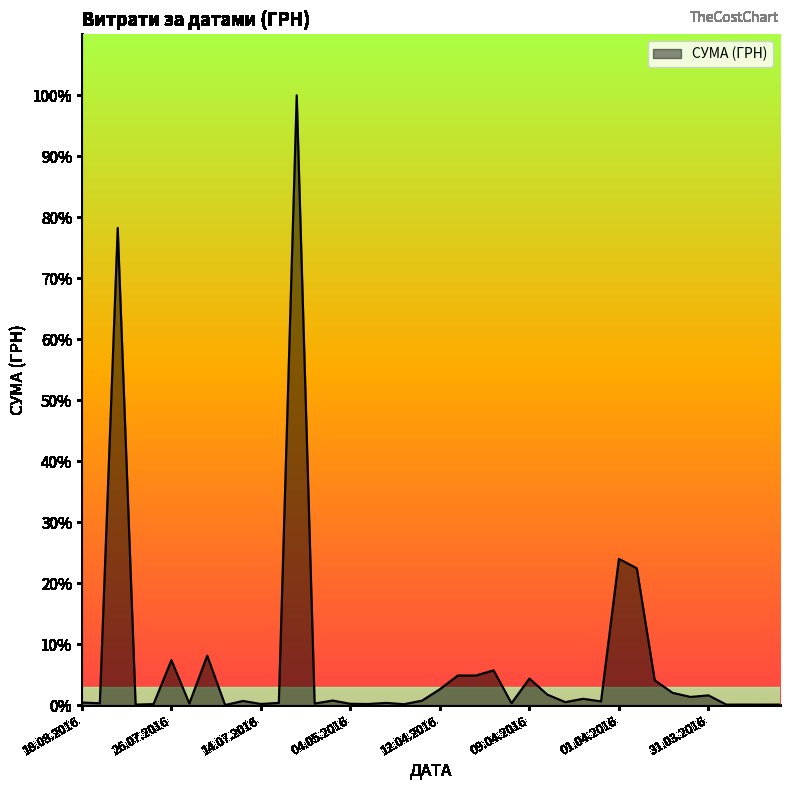

Does the chart have visible grid lines?

No